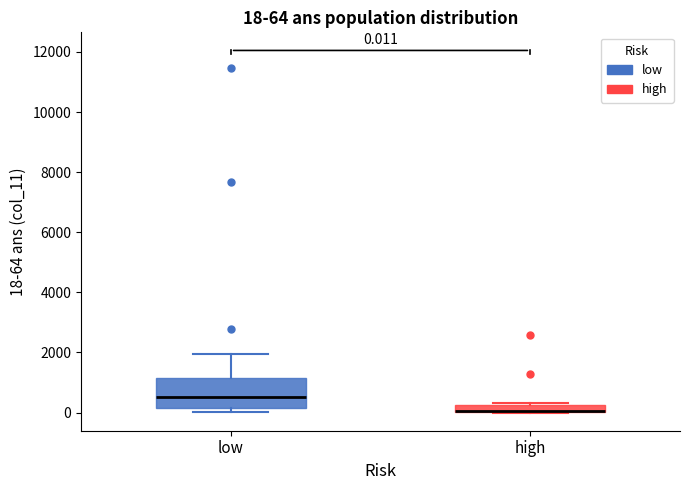

Comparing the boxes themselves (not the whiskers), which one is the tallest?

low